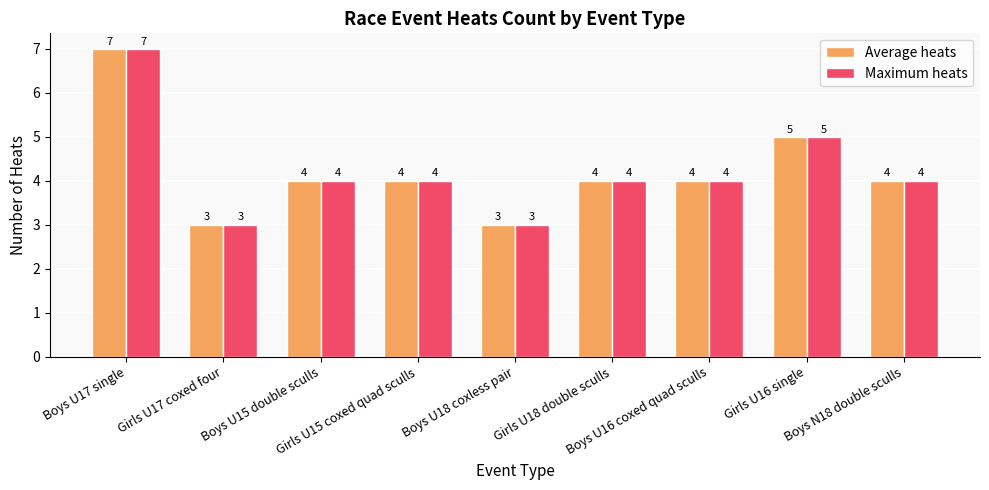

Reading right to left, transcribe all the data shown in this chart.

Average heats: 4	5	4	4	3	4	4	3	7
Maximum heats: 4	5	4	4	3	4	4	3	7